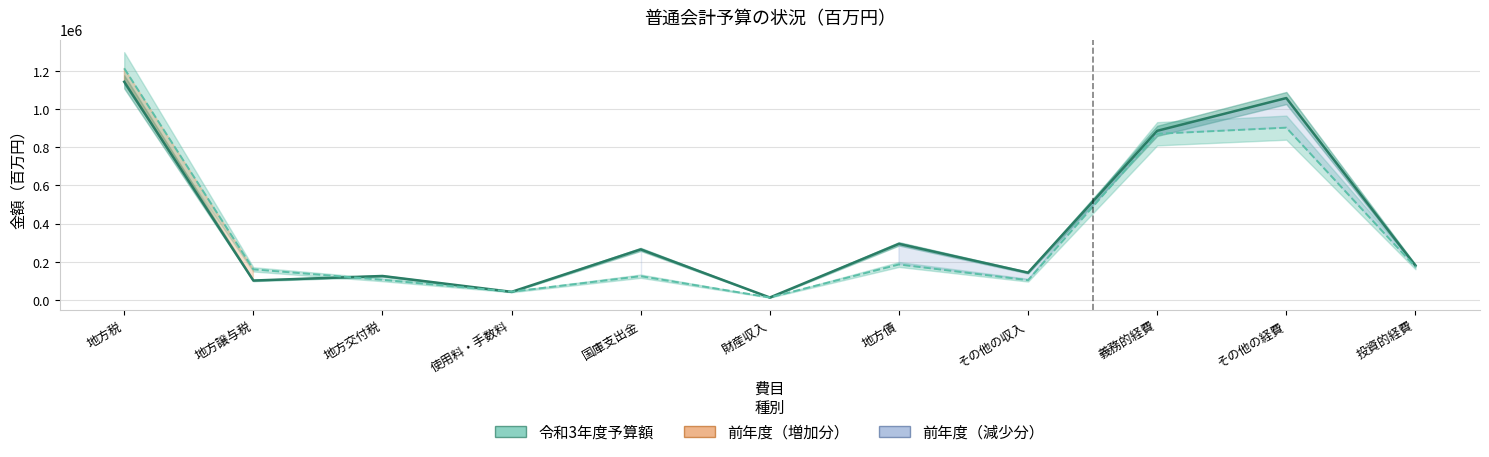

What is the difference between the maximum and minimum values in the 令和3年度予算額 series?

1131350